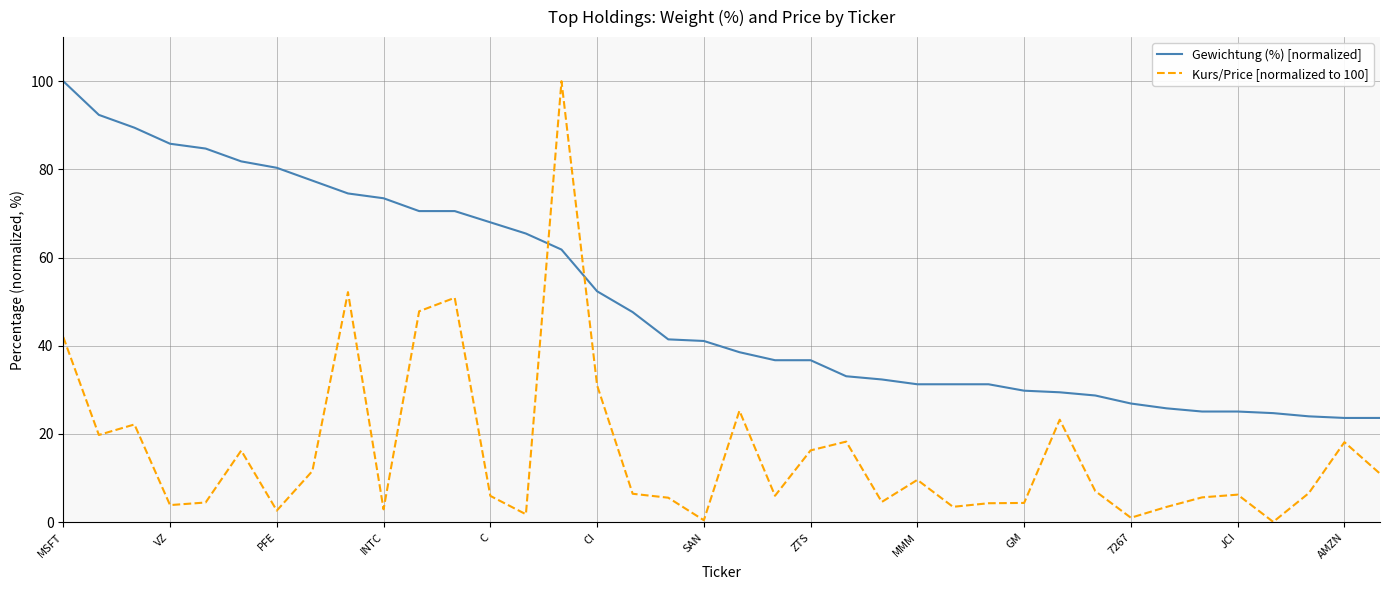

Which series has the largest total across all categories?

Gewichtung (%) [normalized]